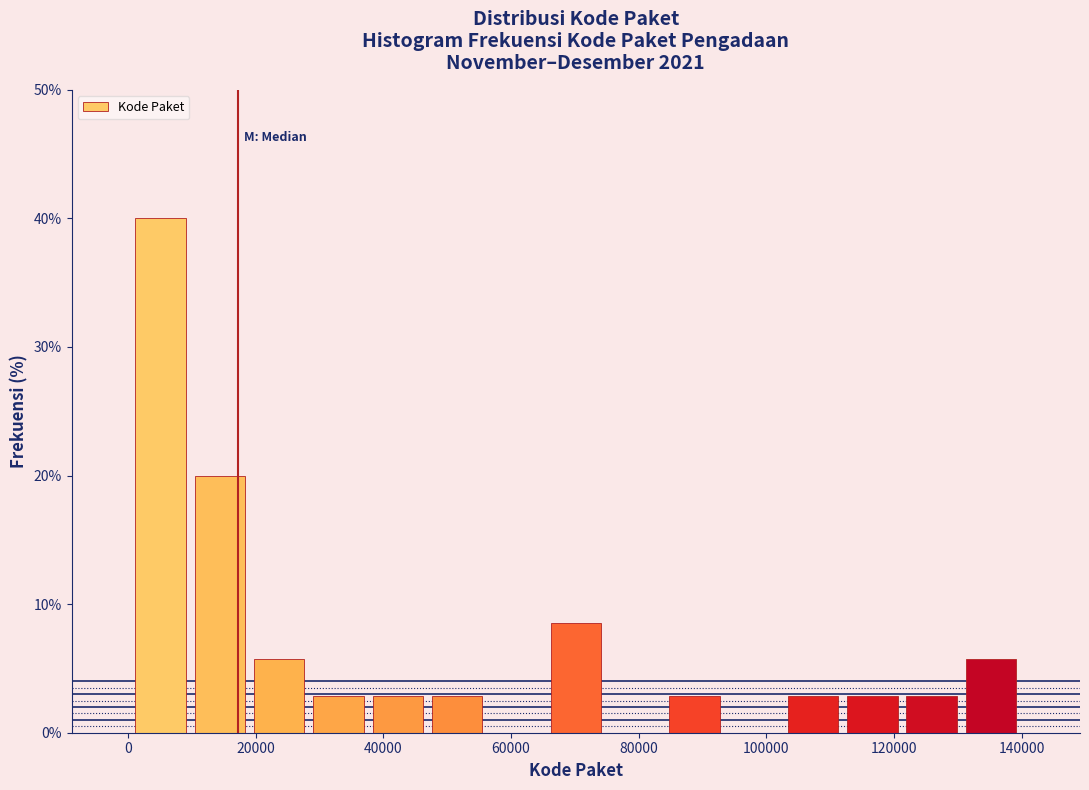

Reading left to right, list every bar in this chart as the range it spans on the x-axis followed by its height. Neither the bar edges nor the heights are printed on the chart, so give them approximately, as read against the axes.

0 to 10000: 40
10000 to 20000: 20
20000 to 28000: 6
28000 to 38000: 3
38000 to 46000: 3
46000 to 56000: 3
56000 to 66000: 0
66000 to 74000: 9
74000 to 84000: 0
84000 to 94000: 3
94000 to 102000: 0
102000 to 112000: 3
112000 to 122000: 3
122000 to 130000: 3
130000 to 140000: 6